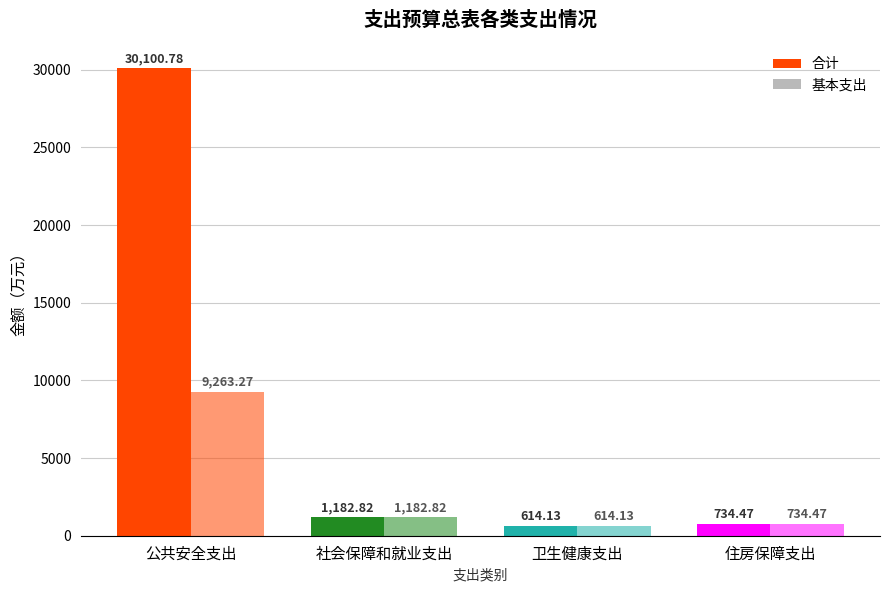

How many distinct data groups are displayed?

2